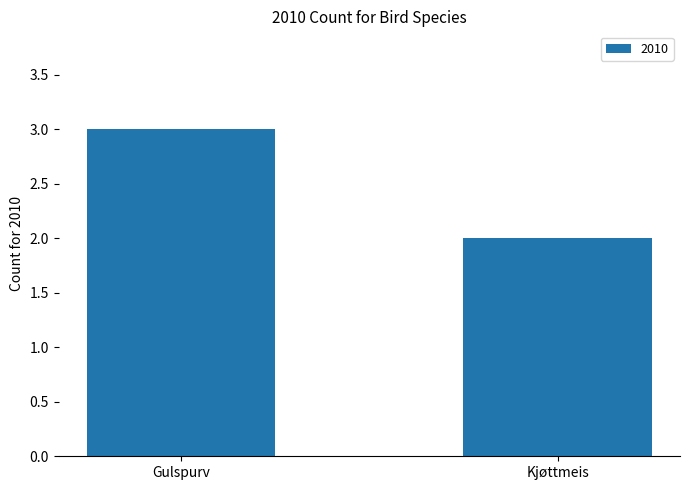

What is the difference between the maximum and minimum values?

1